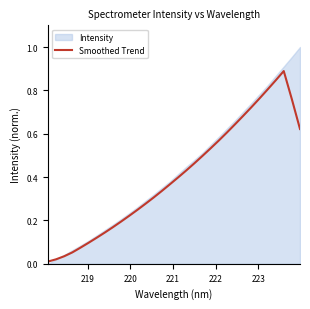

What is the sum of all values?

12.9